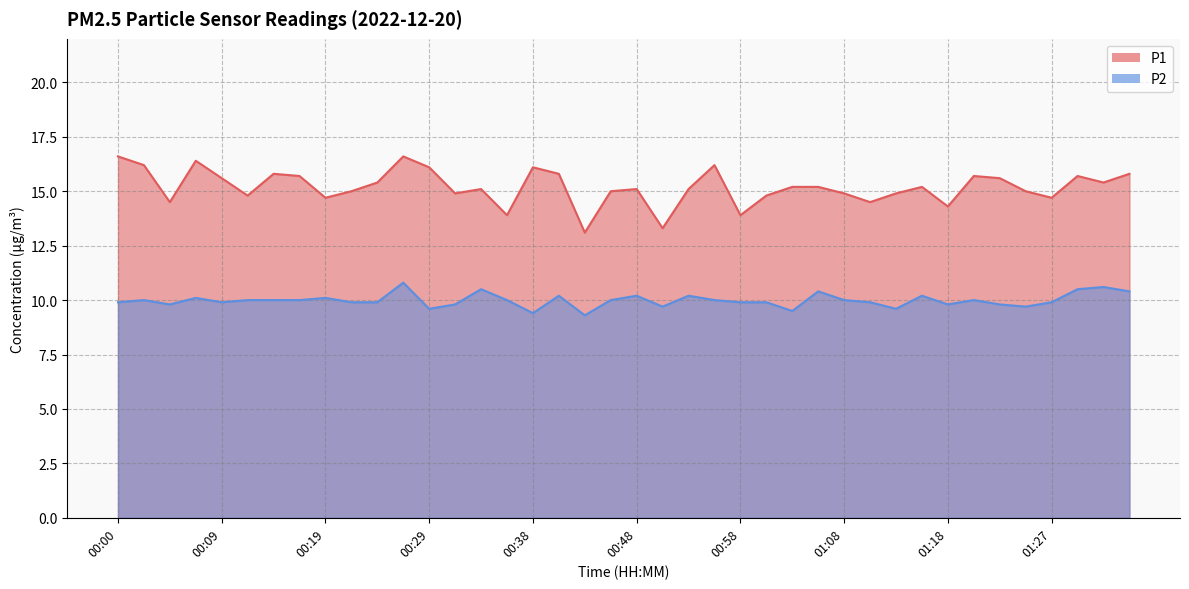

True or false: P2 and P1 cross at least once.

False